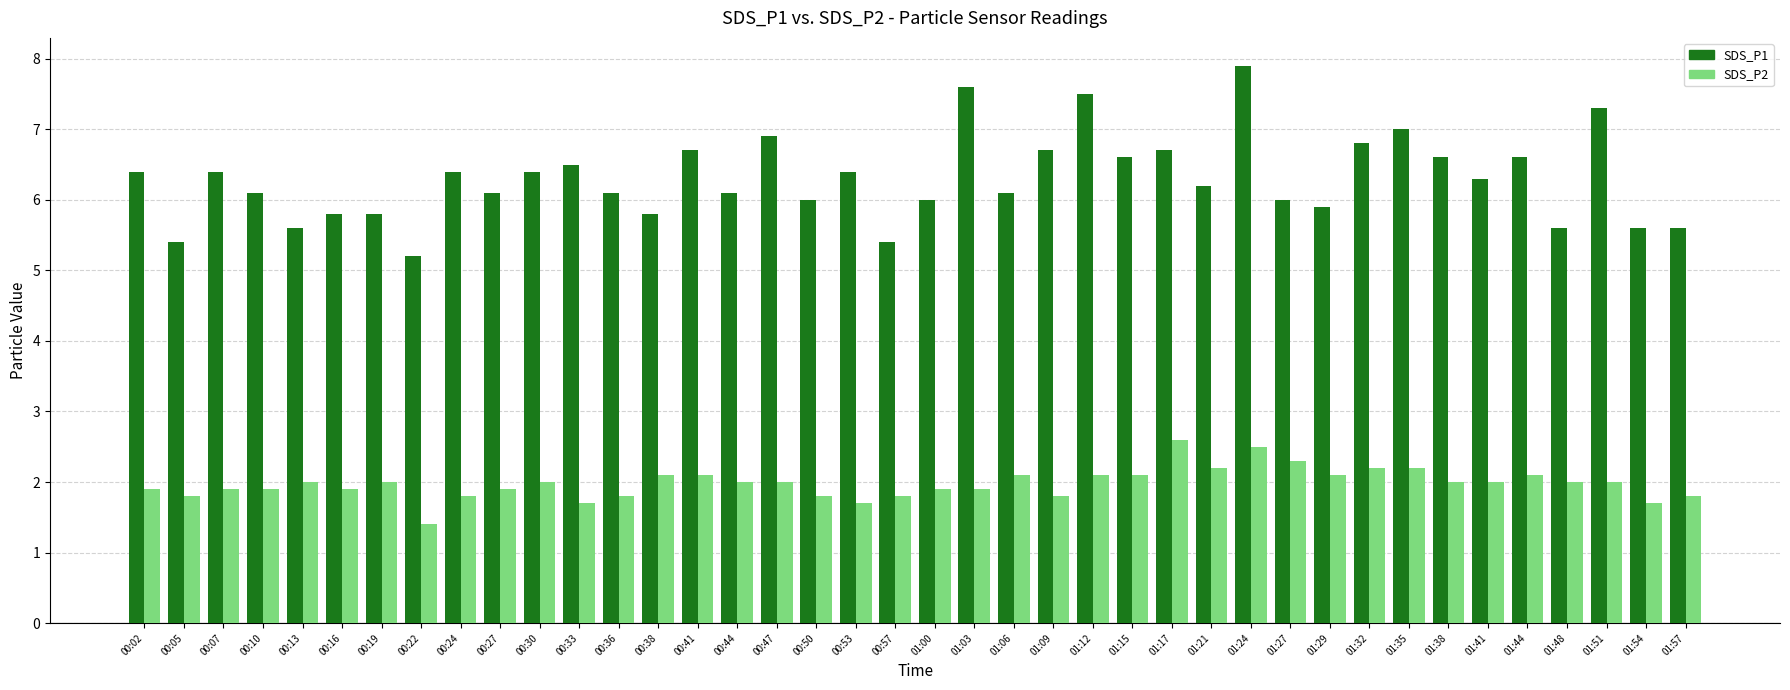

What is the difference between the second highest and minimum values in the SDS_P1 series?

2.4